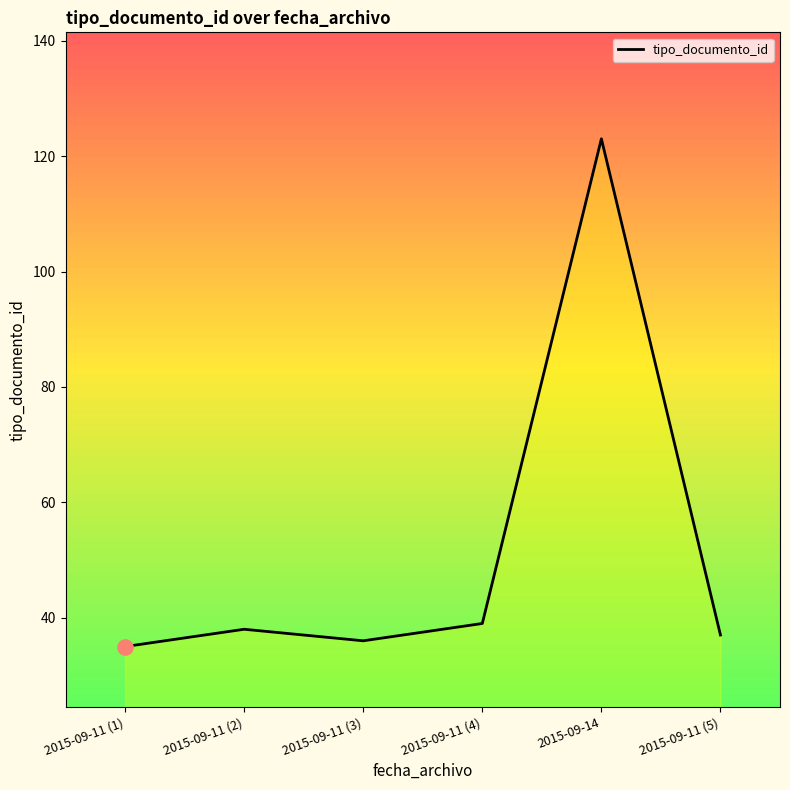

Approximately how many times larger is the value at 2015-09-11 (1) compared to 2015-09-11 (2)?

0.9